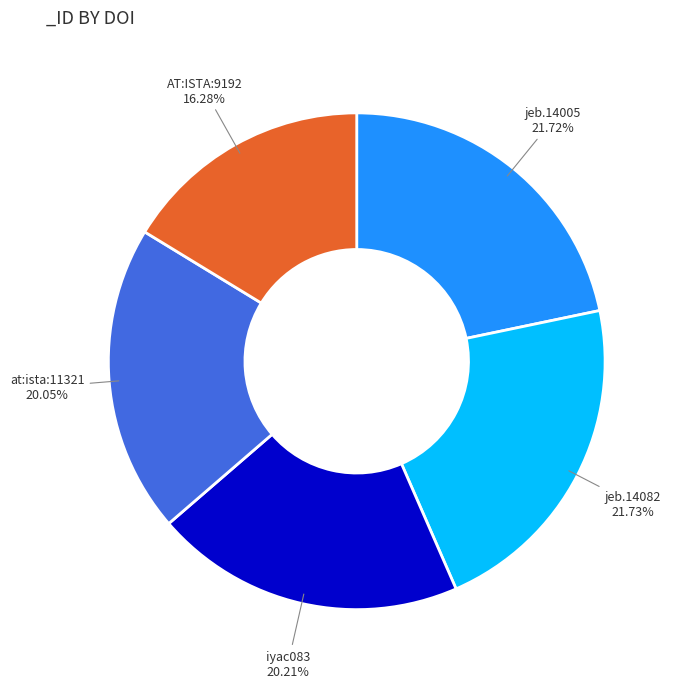

Does any single category account for the majority?

No